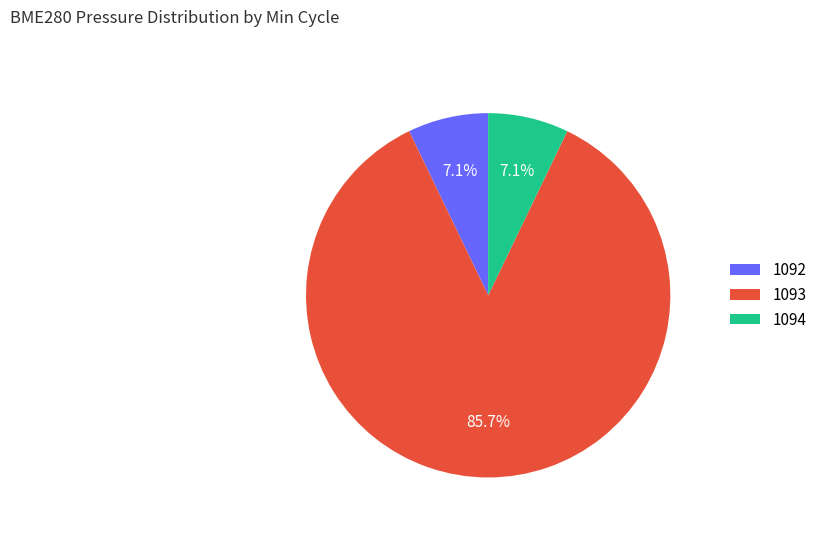

Is 1094 the majority of the pie?

No